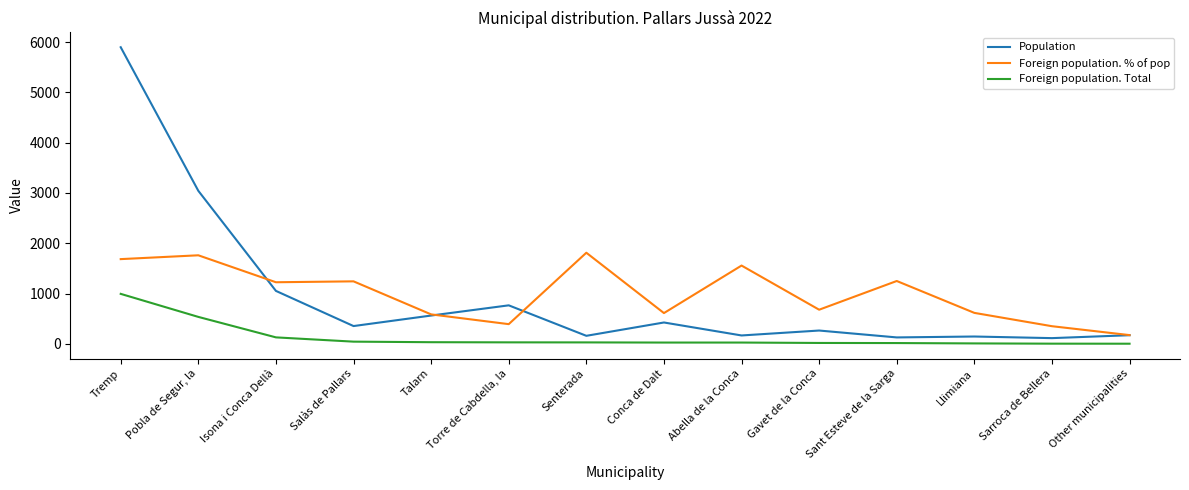

What is the sum of the Population values at Pobla de Segur, la and Salàs de Pallars?

3397